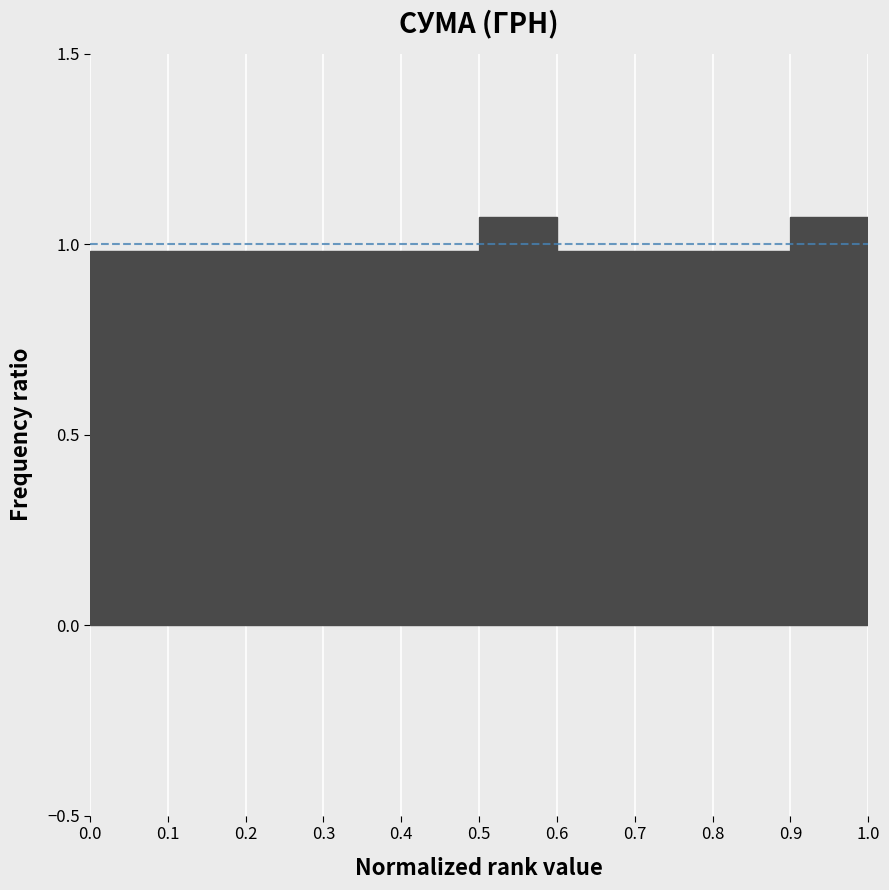

How tall is the bar that spans 0.6 to 0.7 on the x-axis? The values are not printed on the chart, so give them approximately, as read against the axis.

1.00